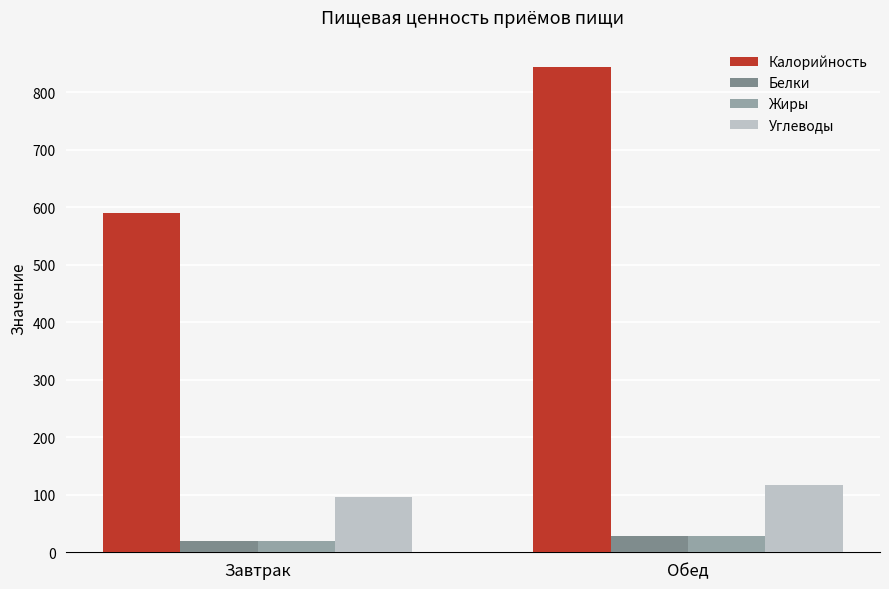

What is the total value across all series at Обед?

1017.7